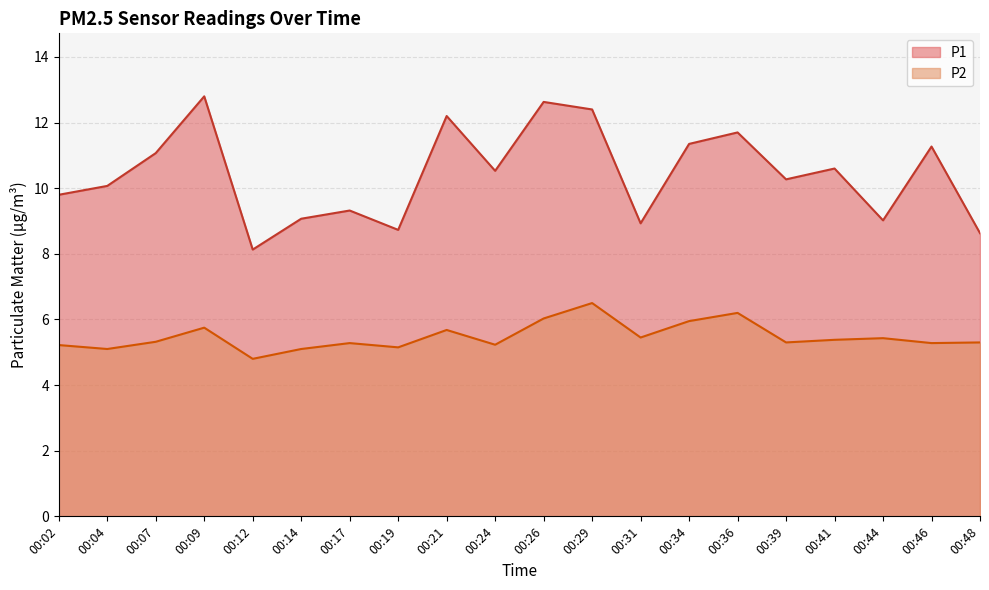

What is the spread (max minus min) of values at 00:44?

3.6